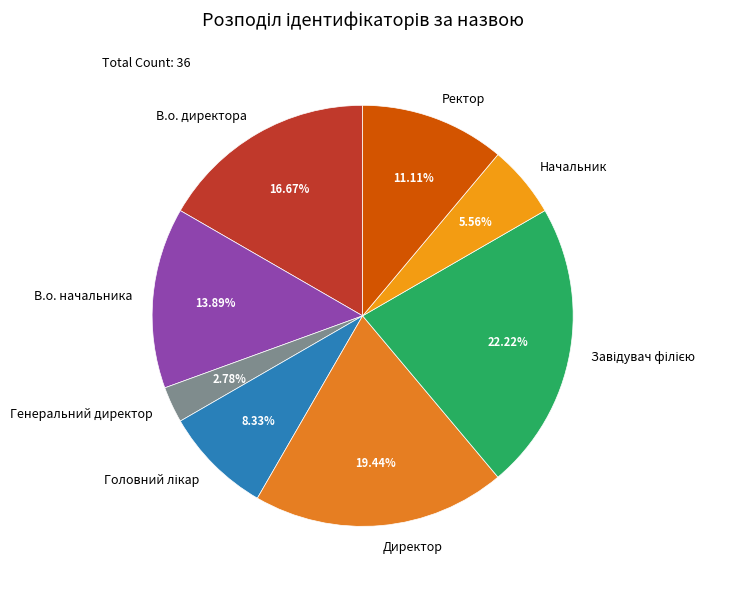

What is the smallest slice in the pie chart?

Генеральний директор